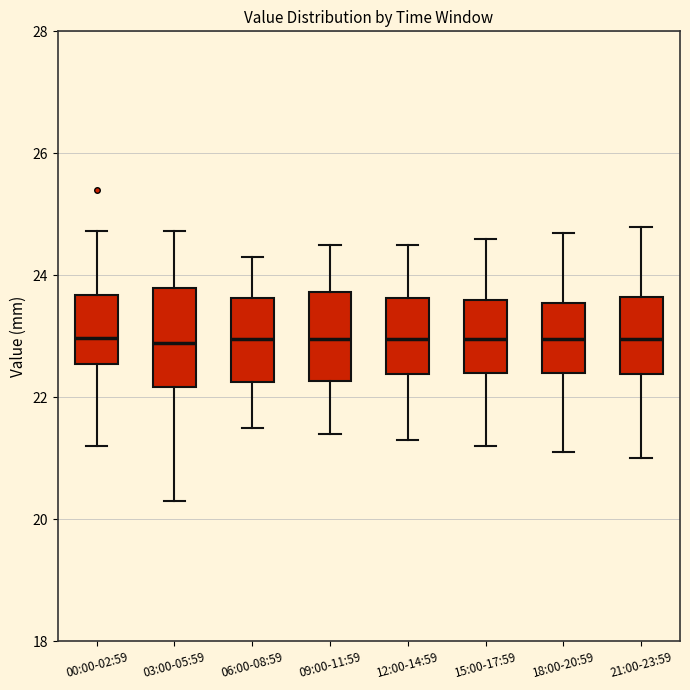

Where does the median line of the box for 12:00-14:59 sit on the y-axis? The values are not printed on the chart, so give them approximately, as read against the axis.

23.0